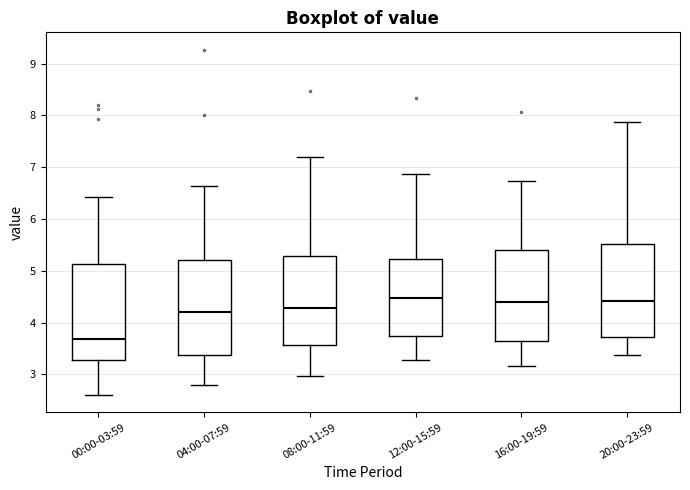

Reading left to right, transcribe this box plot: for each box, give where its median line is, the range the box spans, and where its two whiskers end, as read against the y-axis. The values are not printed on the chart, so give them approximately, as read against the axis.

00:00-03:59: median 3.7, box 3.3 to 5.1, whiskers 2.6 to 6.4
04:00-07:59: median 4.2, box 3.4 to 5.2, whiskers 2.8 to 6.6
08:00-11:59: median 4.3, box 3.6 to 5.3, whiskers 3.0 to 7.2
12:00-15:59: median 4.5, box 3.7 to 5.2, whiskers 3.3 to 6.9
16:00-19:59: median 4.4, box 3.7 to 5.4, whiskers 3.2 to 6.7
20:00-23:59: median 4.4, box 3.7 to 5.5, whiskers 3.4 to 7.9